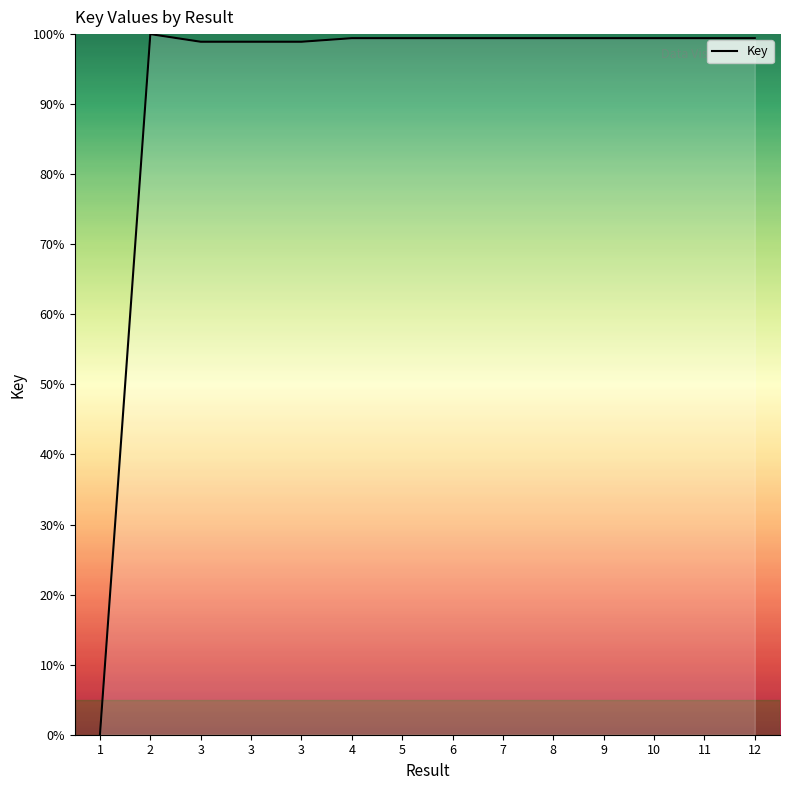

Which has a higher value, 4 or 1?

4